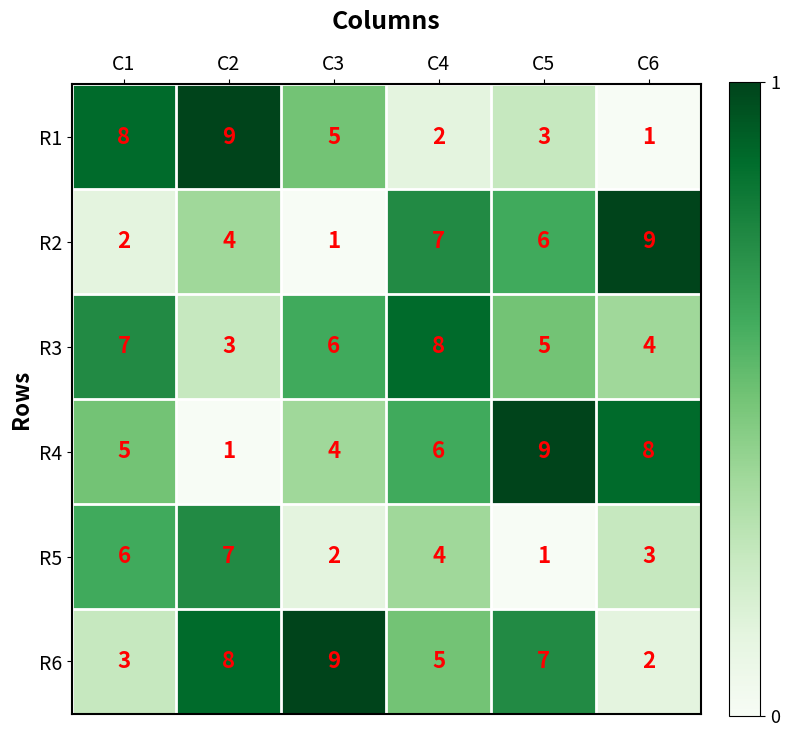

What is the maximum value for R2?

9